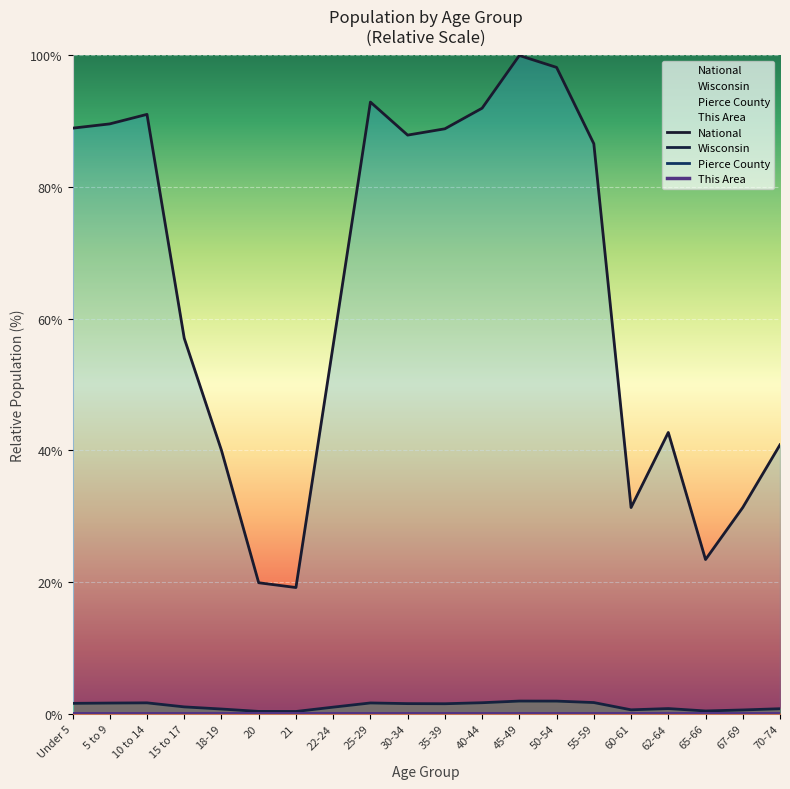

What is the value of the Wisconsin point at the 7th from the left?

0.3